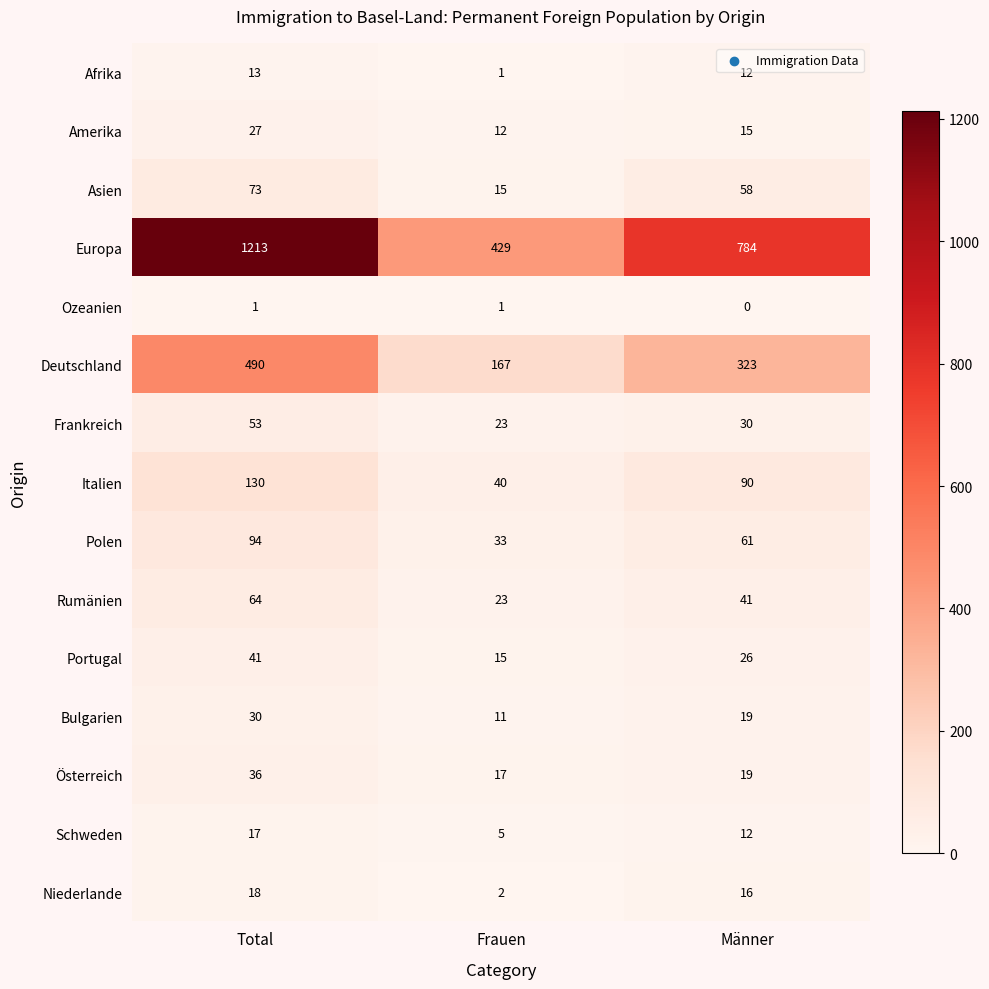

What is the approximate value of Bulgarien at Total?

30